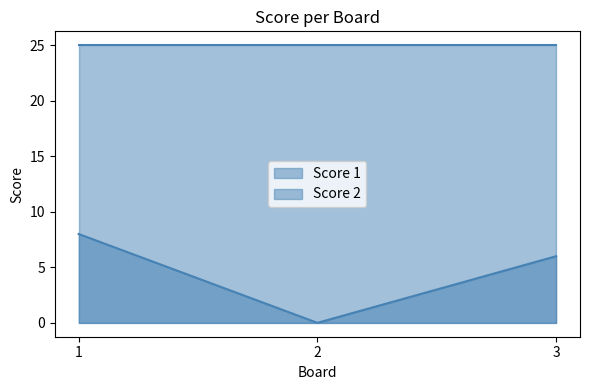

True or false: the data shows 0 at 2.

True